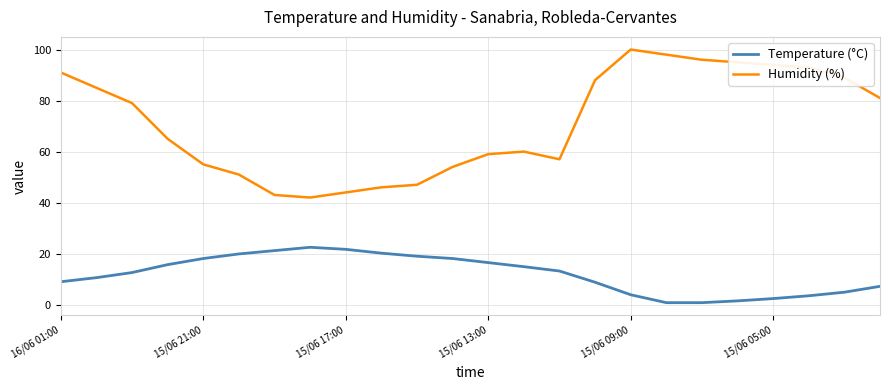

True or false: Temperature (°C) and Humidity (%) cross at least once.

False